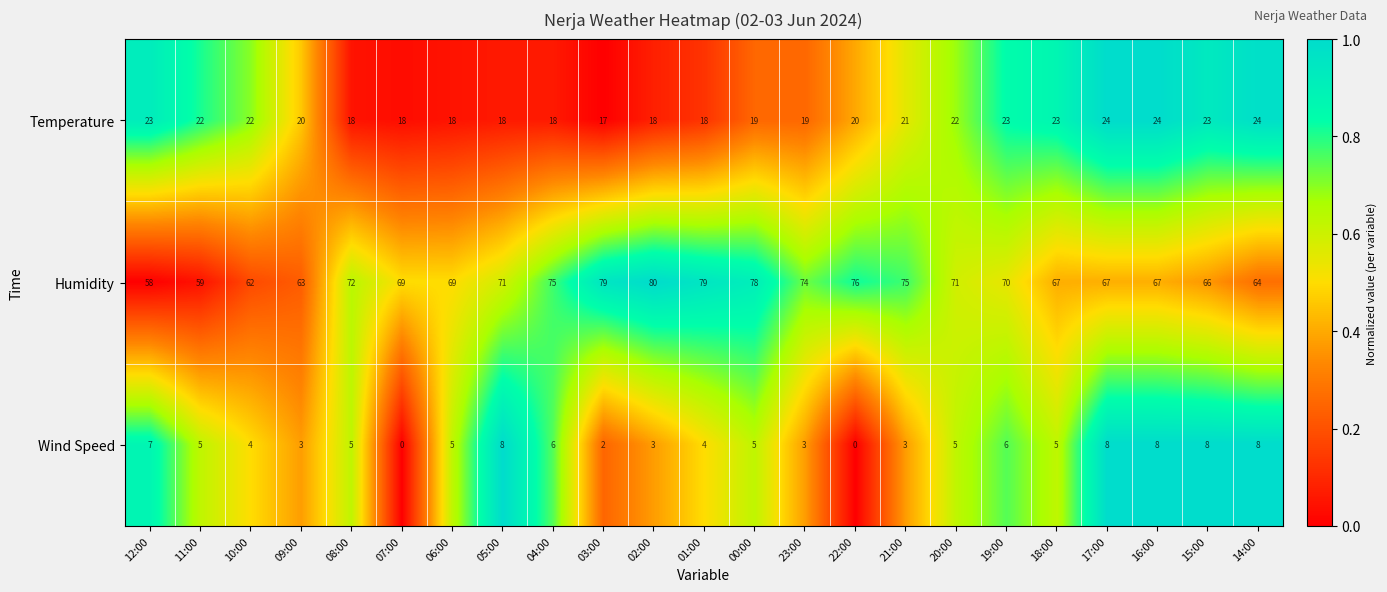

Is it true that Humidity equals 96 at 07:00?

False